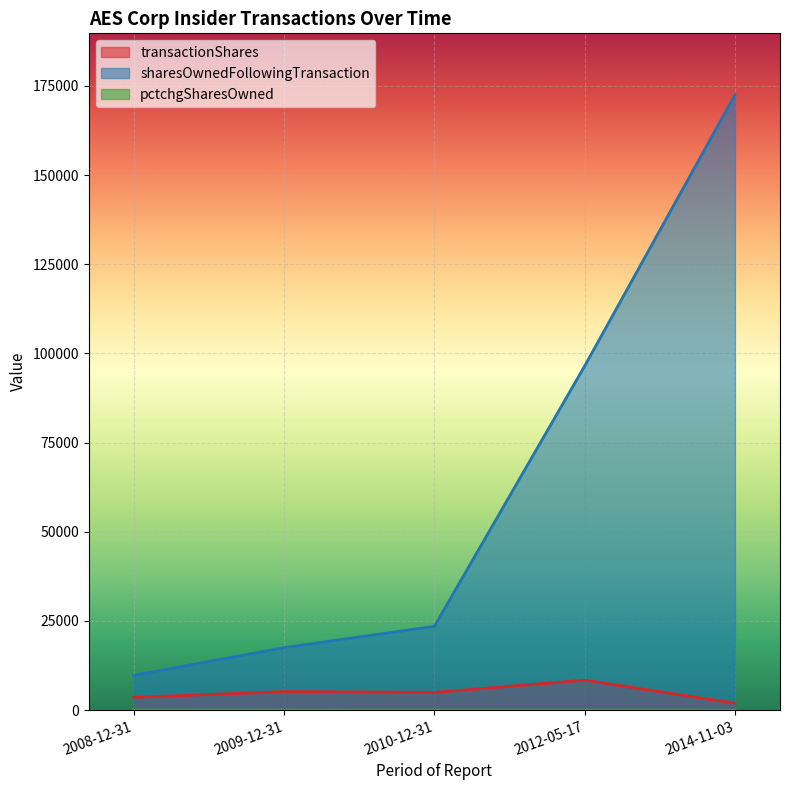

The sharesOwnedFollowingTransaction series shows 96459 at 2012-05-17. True or false?

True